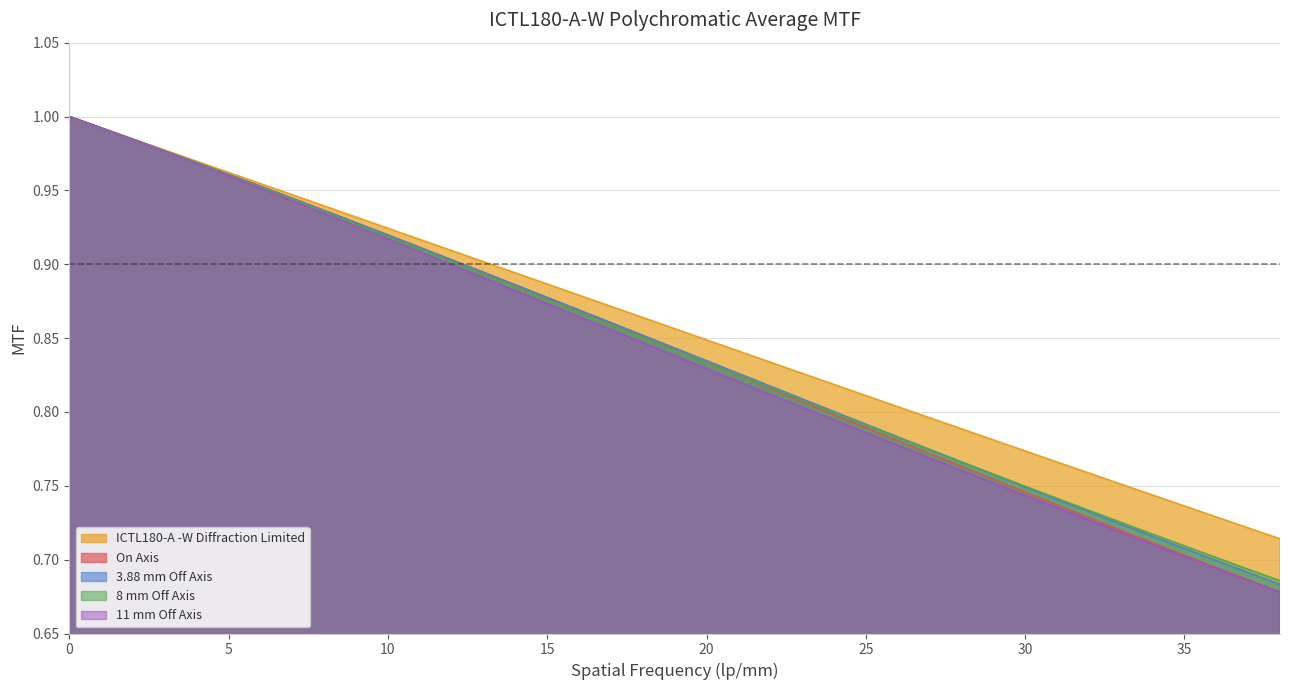

What is the sum of the 11 mm Off Axis values at 36 and 1?

1.7